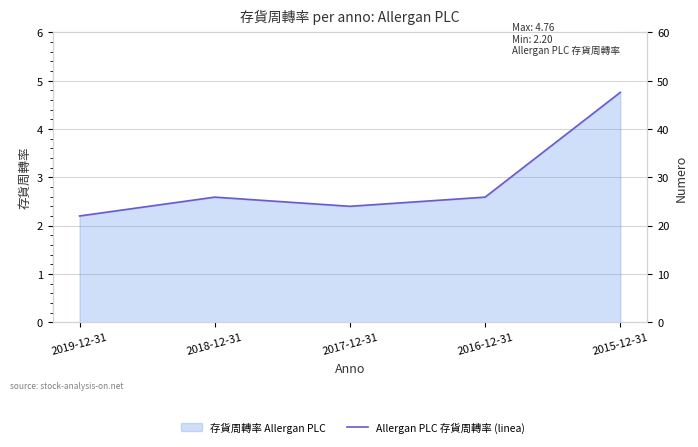

What is the difference between the maximum and minimum values?

2.6